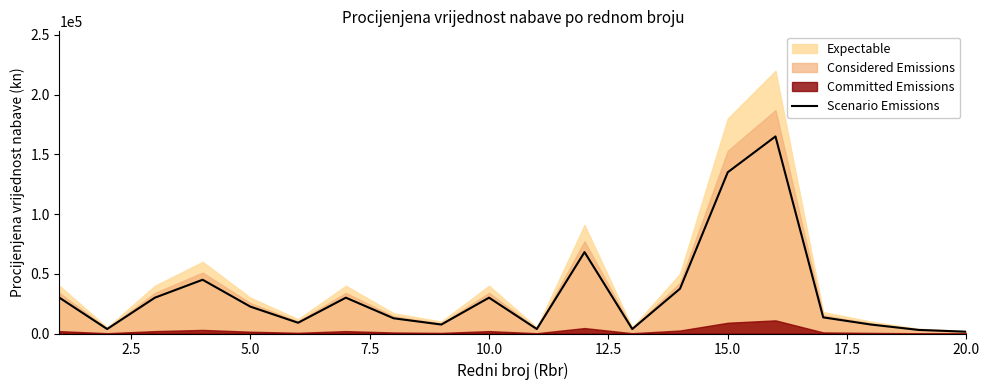

The value of Scenario Emissions at 15.0 is 42023. True or false?

False